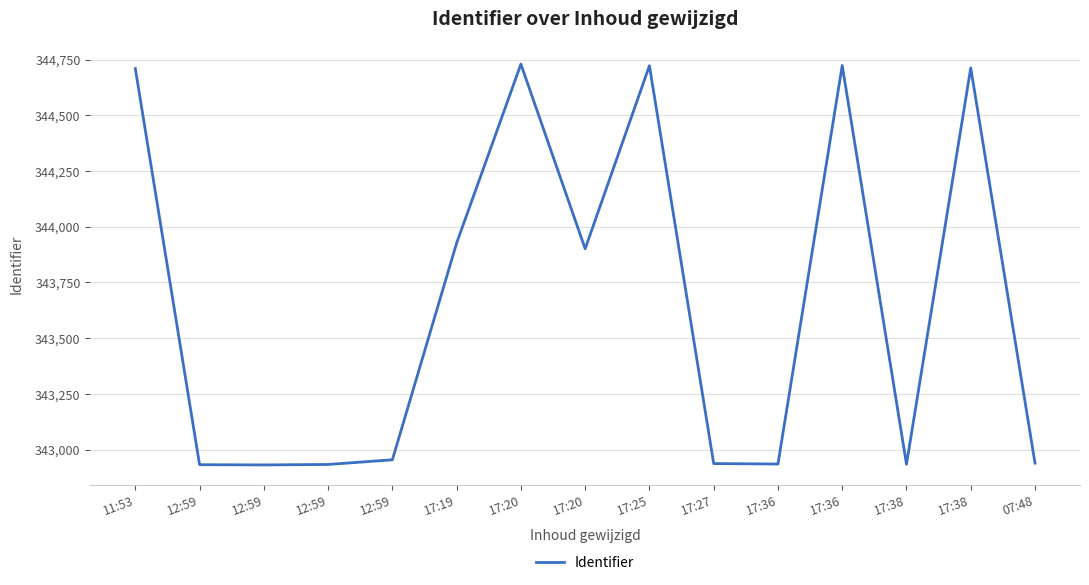

At which category does the data reach its first local peak?

17:20